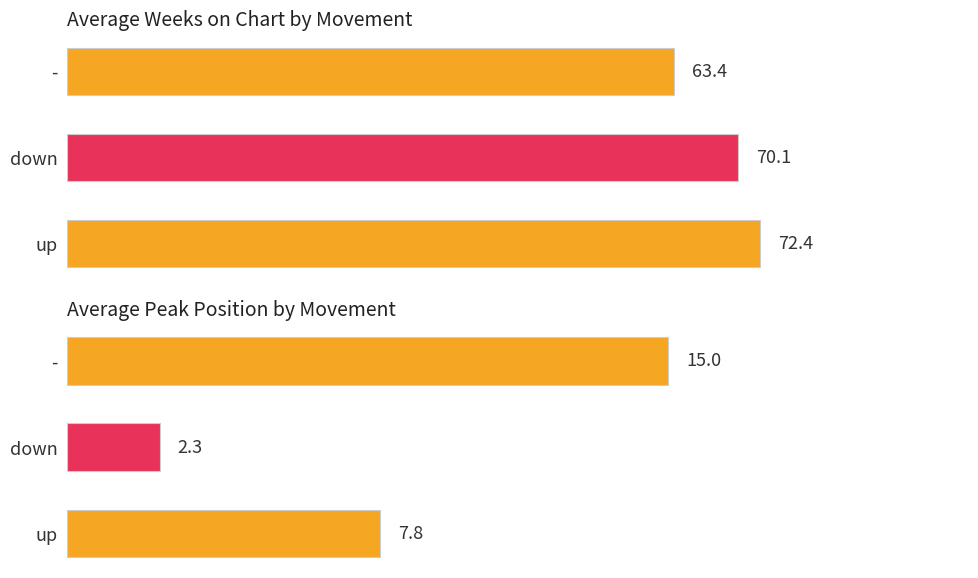

Is it true that Average Peak Position equals 6.0 at -?

False